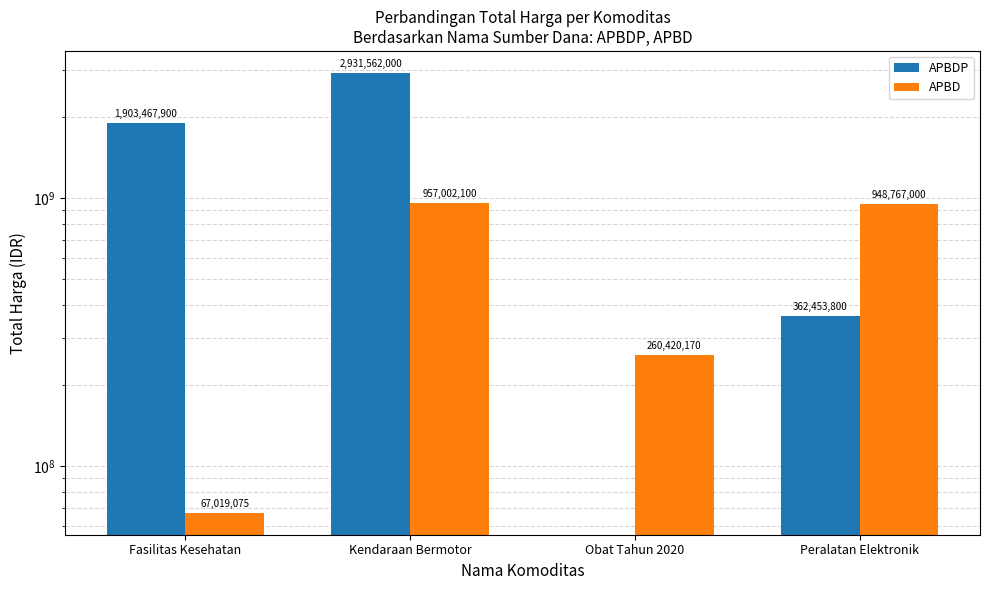

Reading right to left, what are all the values shown in this chart?

APBDP: 362453800	0	2931562000	1903467900
APBD: 948767000	260420170	957002100	67019075